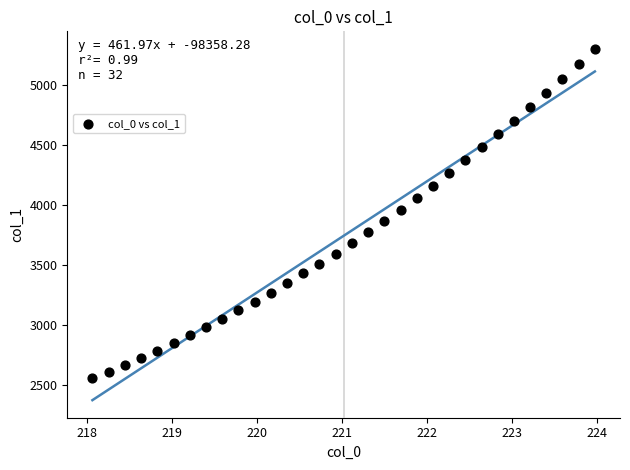

What is the range of Y values (max minus min)?

2740.8